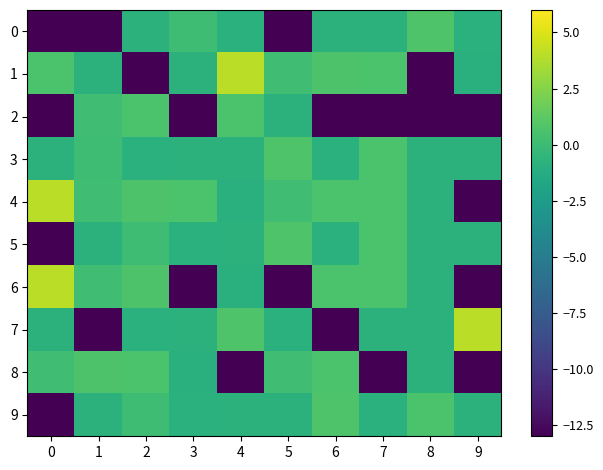

Between 2 and 8, which is larger?

8